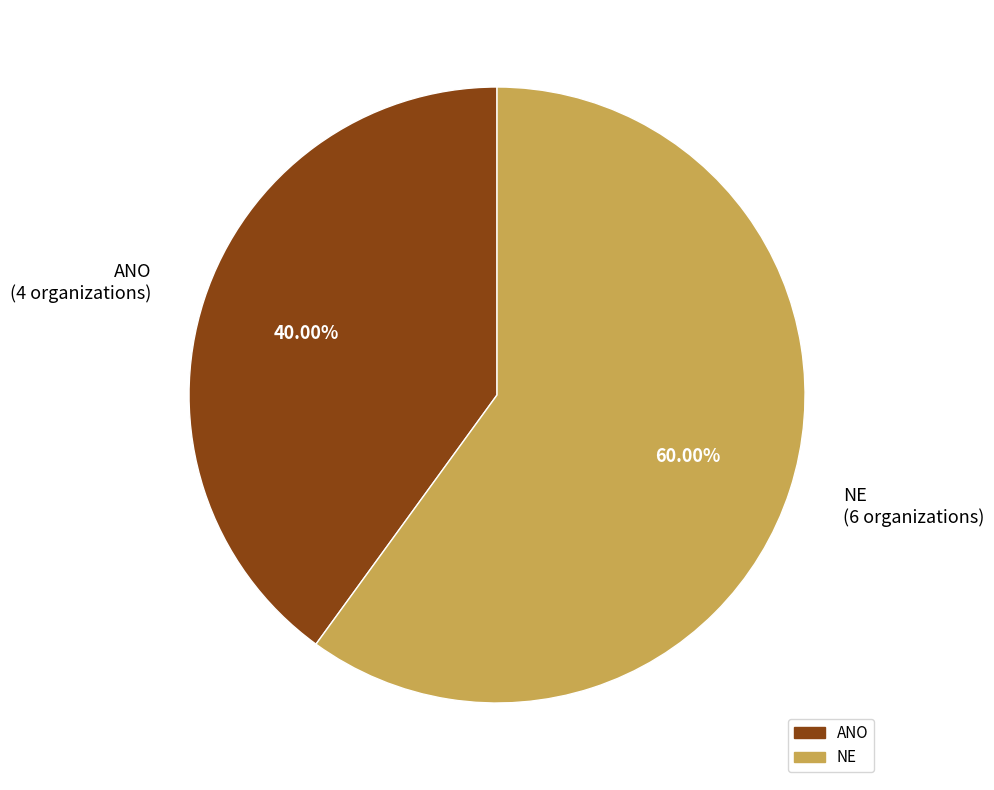

Between ANO (4 organizations) and NE (6 organizations), which is larger?

NE (6 organizations)